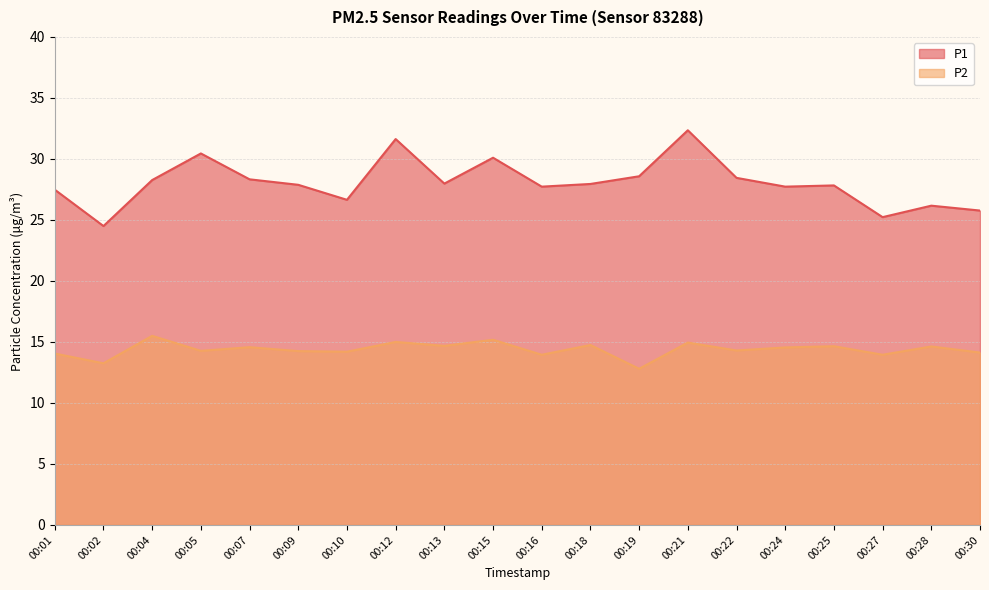

What is the lowest value of the P2 series?

12.8